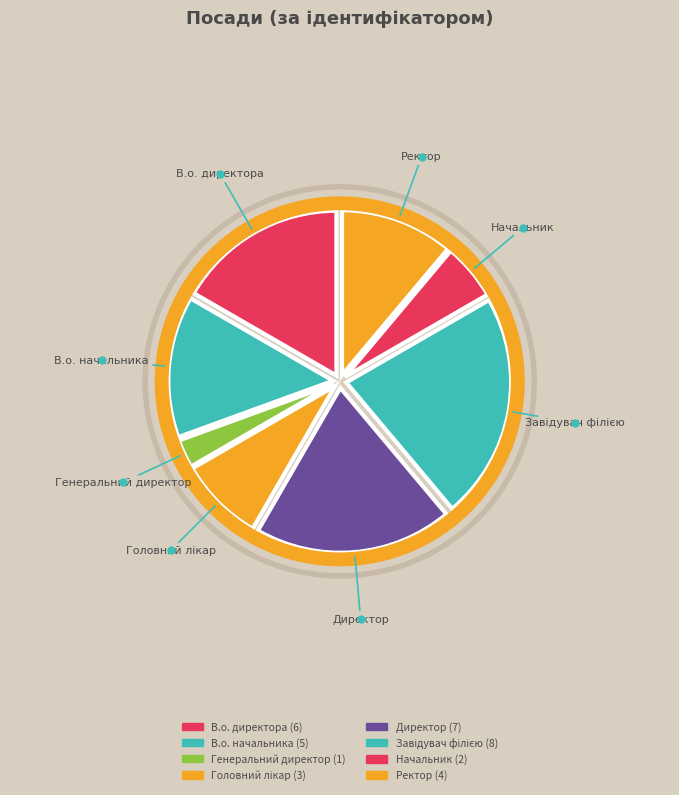

How many segments does this pie chart have?

8